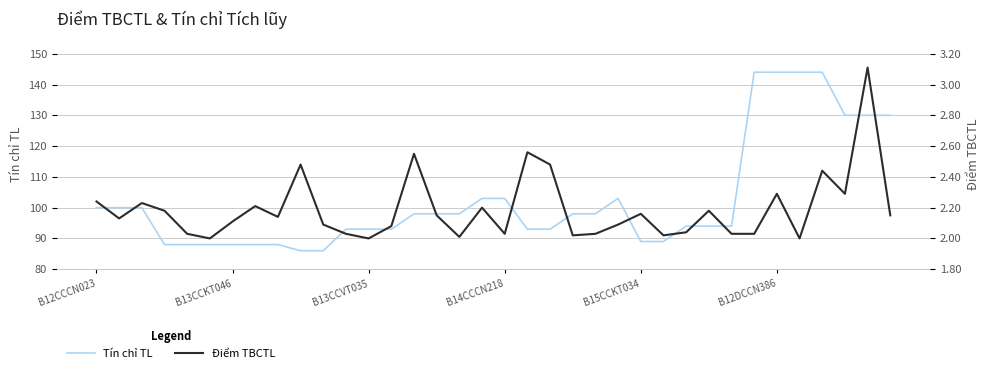

True or false: Điểm TBCTL and Tín chỉ TL intersect in this chart.

False